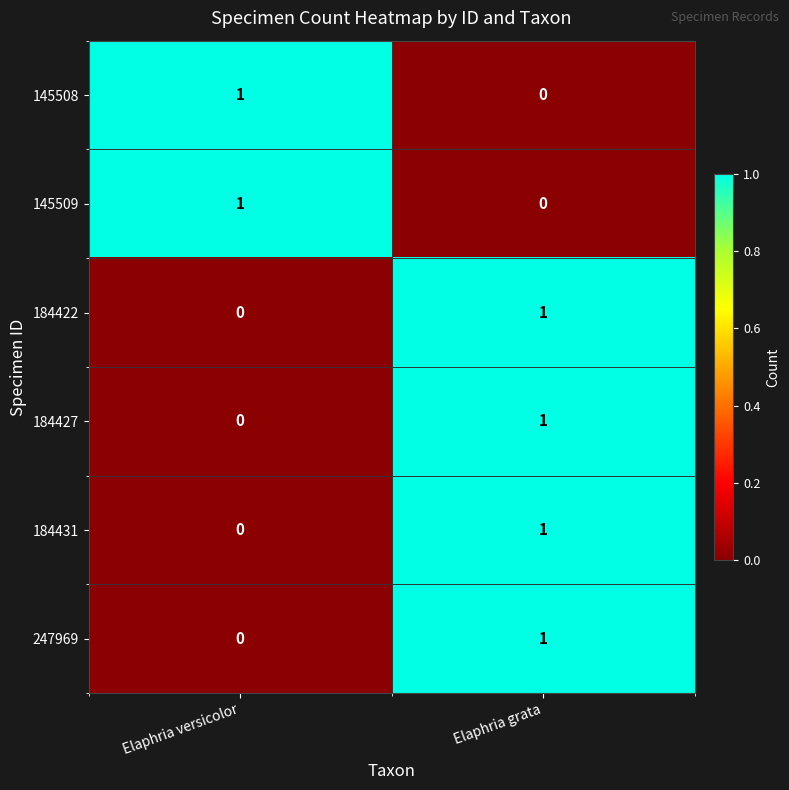

The value of 184427 at Elaphria versicolor is 0. True or false?

True